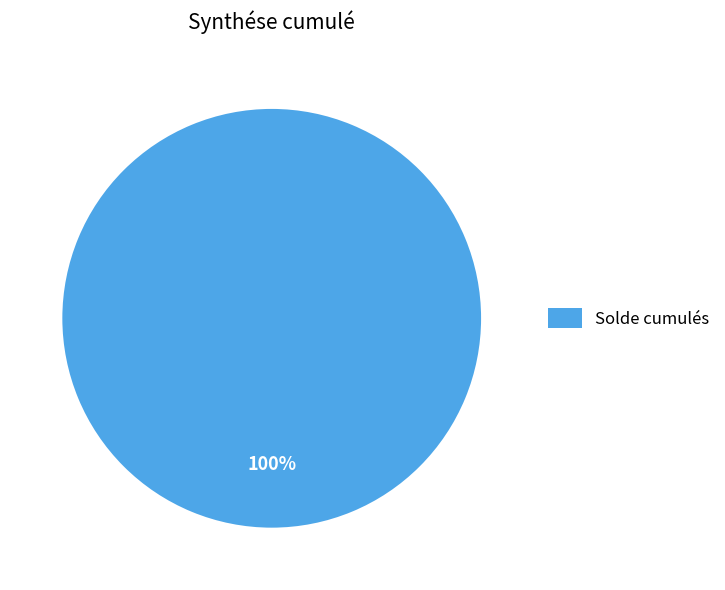

To the nearest percent, what portion does Solde cumulés represent?

100%